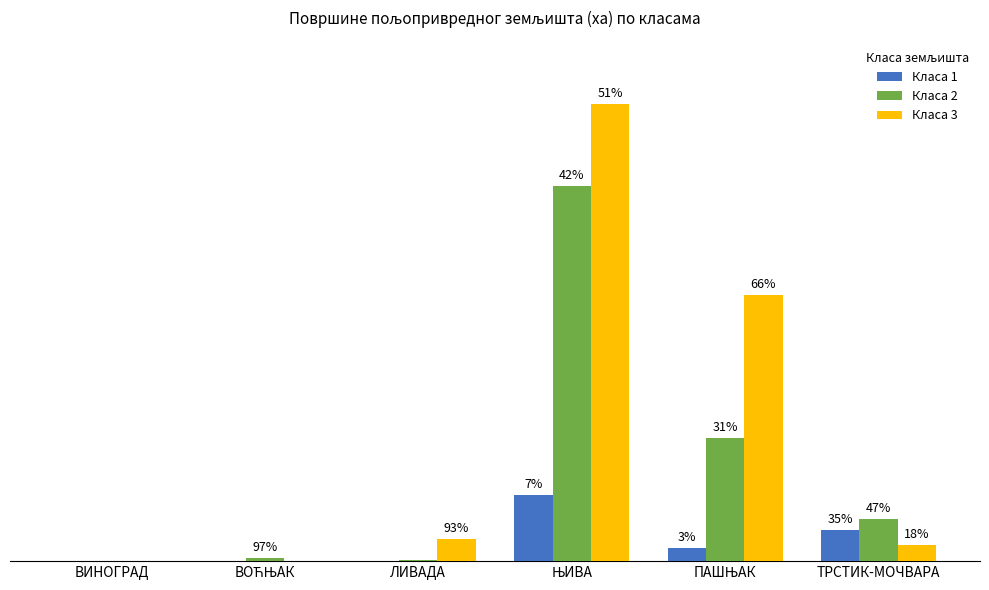

What value does the Класа 2 series have at ВИНОГРАД?

0.1